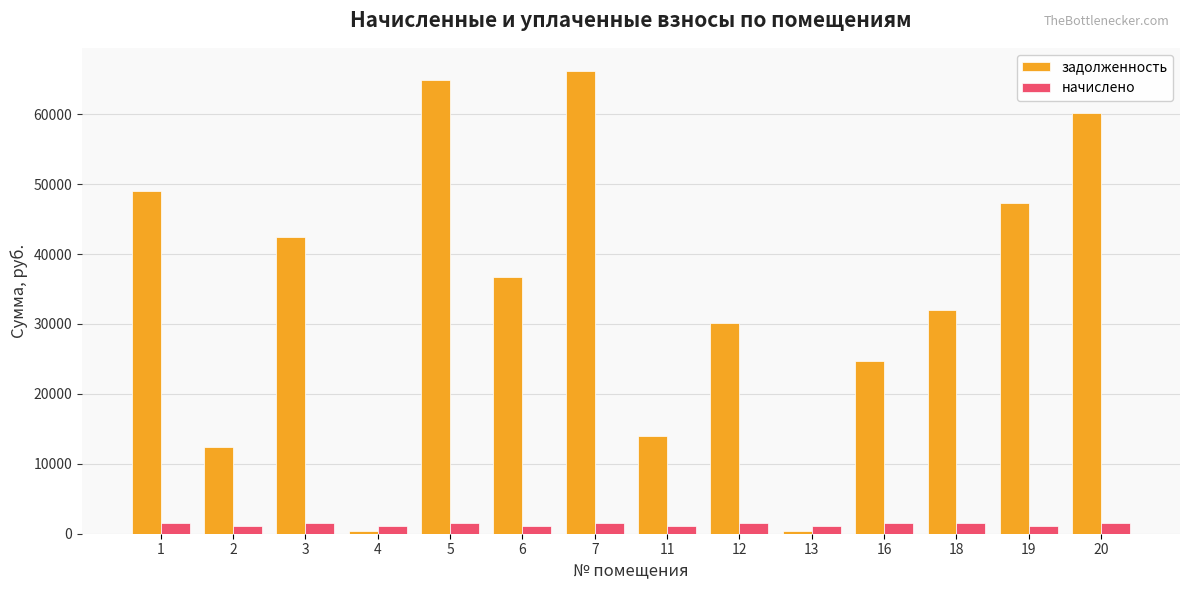

Is it true that задолженность equals 13612.9 at 19?

False